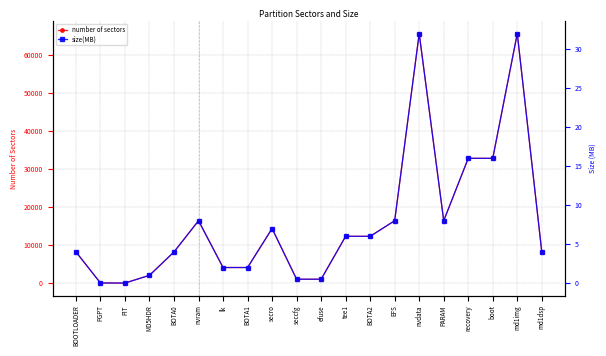

Which series changed the most between BOTA0 and recovery?

number of sectors